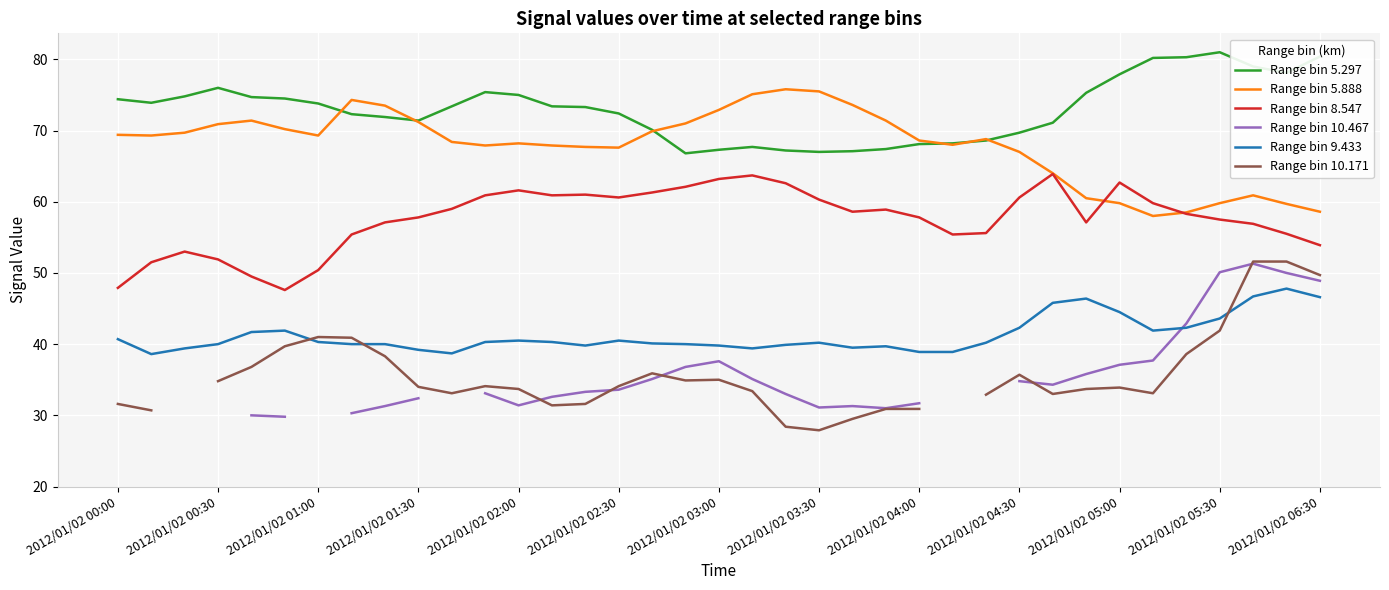

True or false: Range bin 5.888 and Range bin 9.433 intersect in this chart.

False